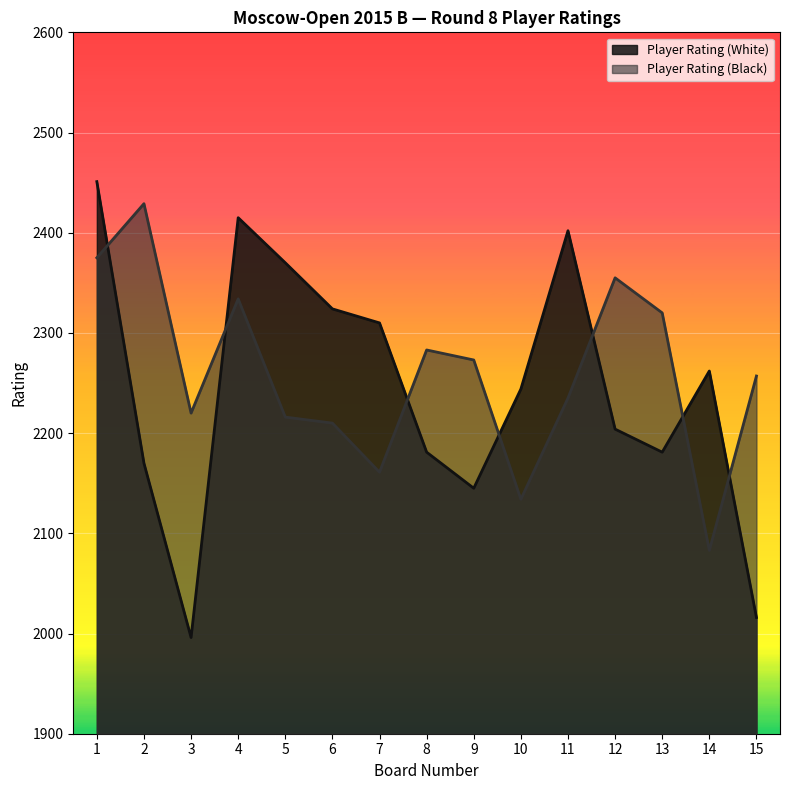

At which category does the chart reach its minimum across all series?

3